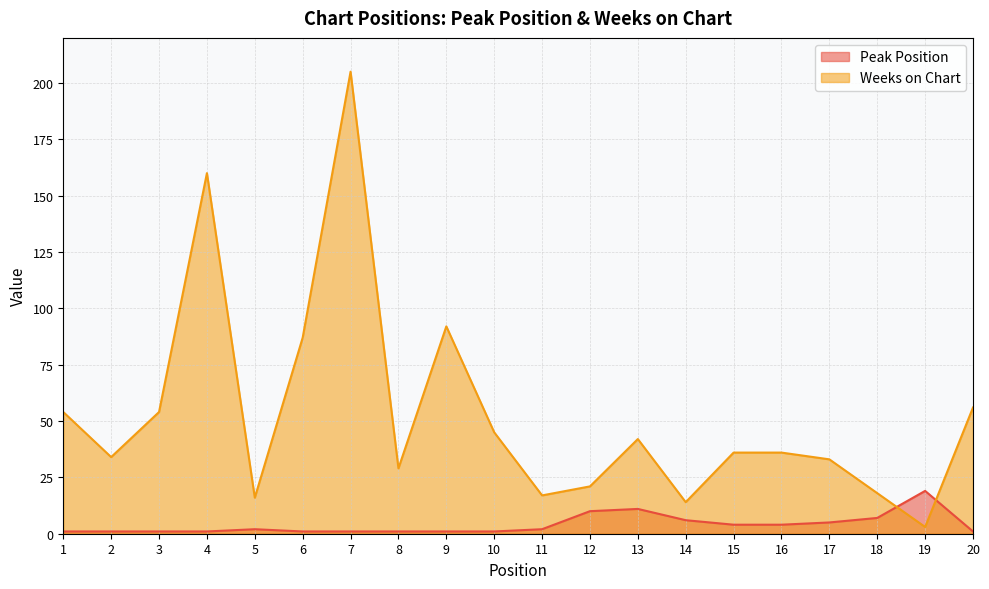

What is the total value across all series at 4?

161